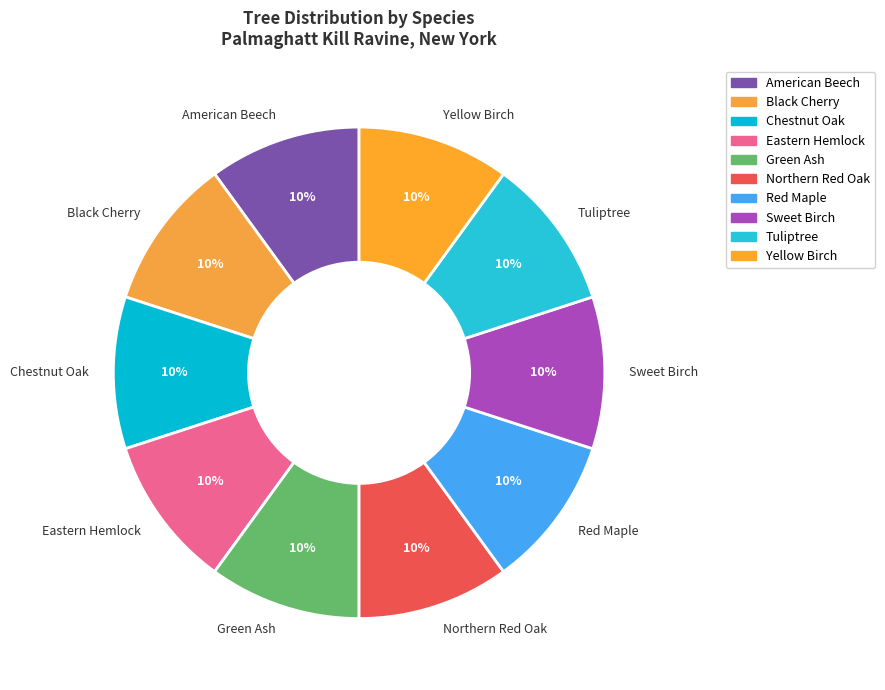

Does any single category account for the majority?

No